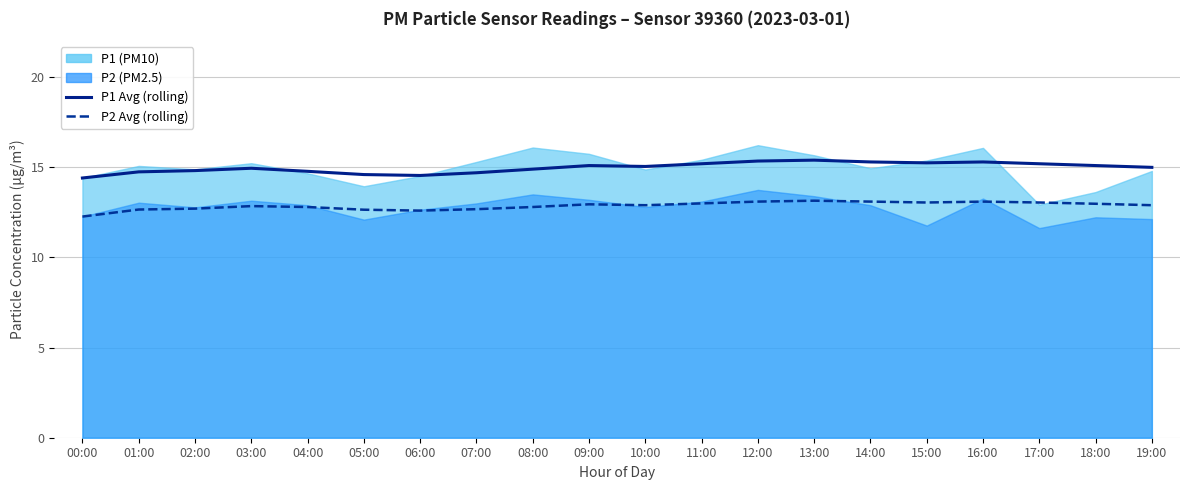

What is the label of the 19th point from the right?

01:00